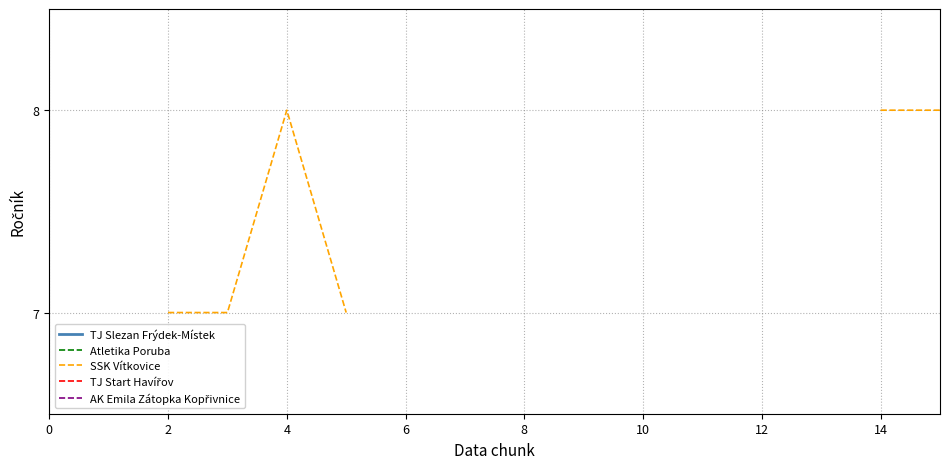

True or false: Atletika Poruba and TJ Slezan Frýdek-Místek cross at least once.

False